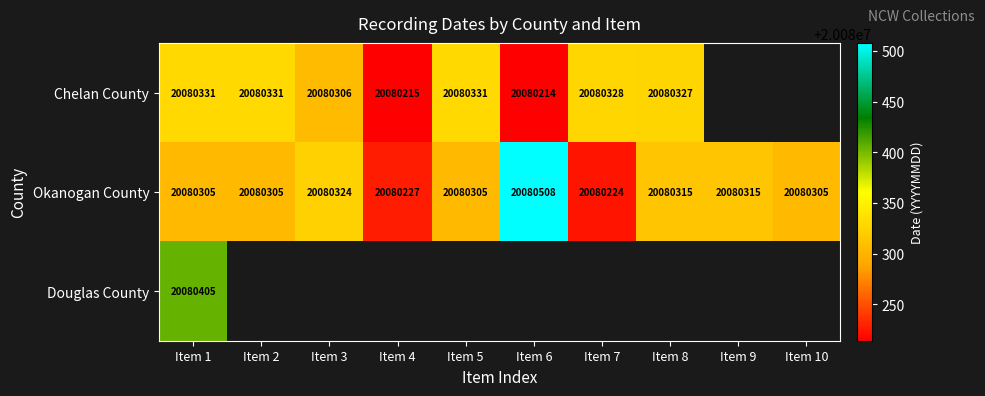

Is it true that Chelan County equals 27928458 at Item 8?

False